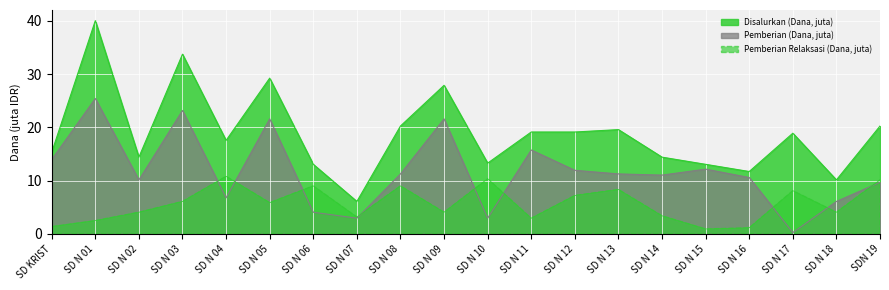

What is the difference between the highest and lowest values at SD N 18?

6.1